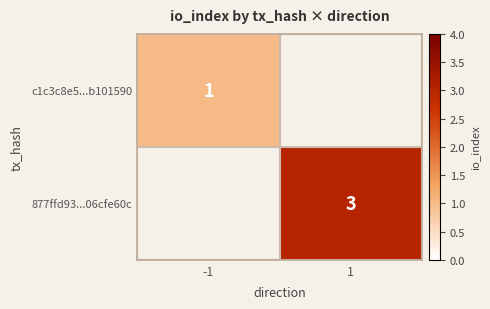

At how many categories does at least one series exceed 1?

1